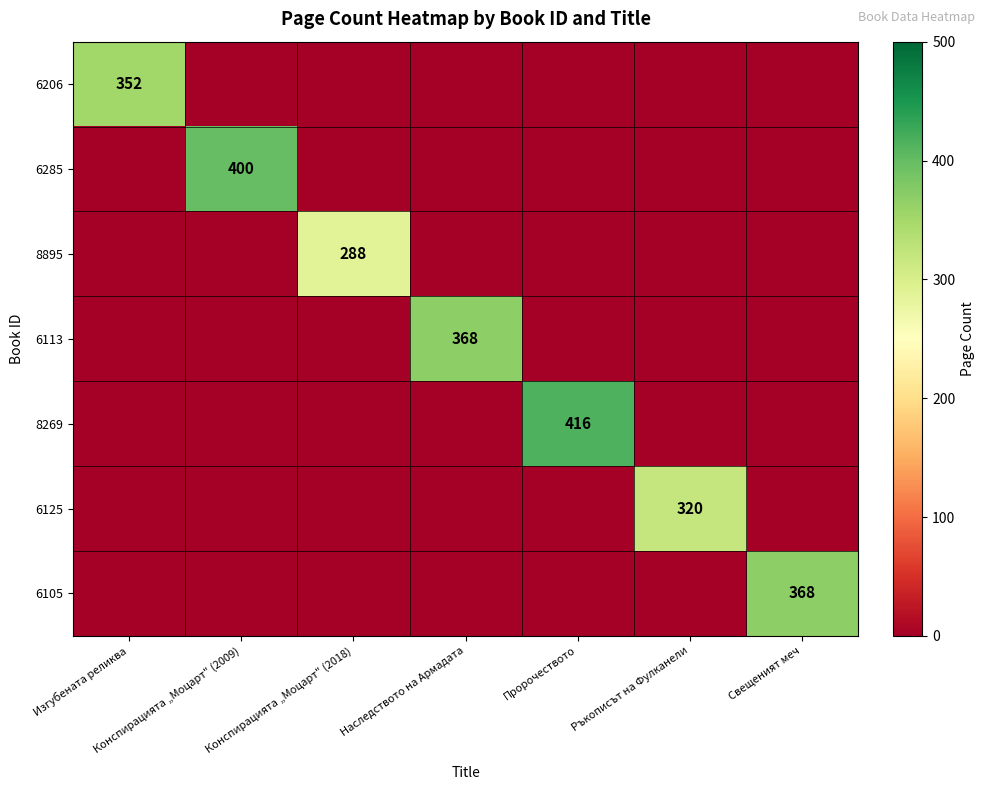

The value of 6285 at Свещеният меч is 253. True or false?

False